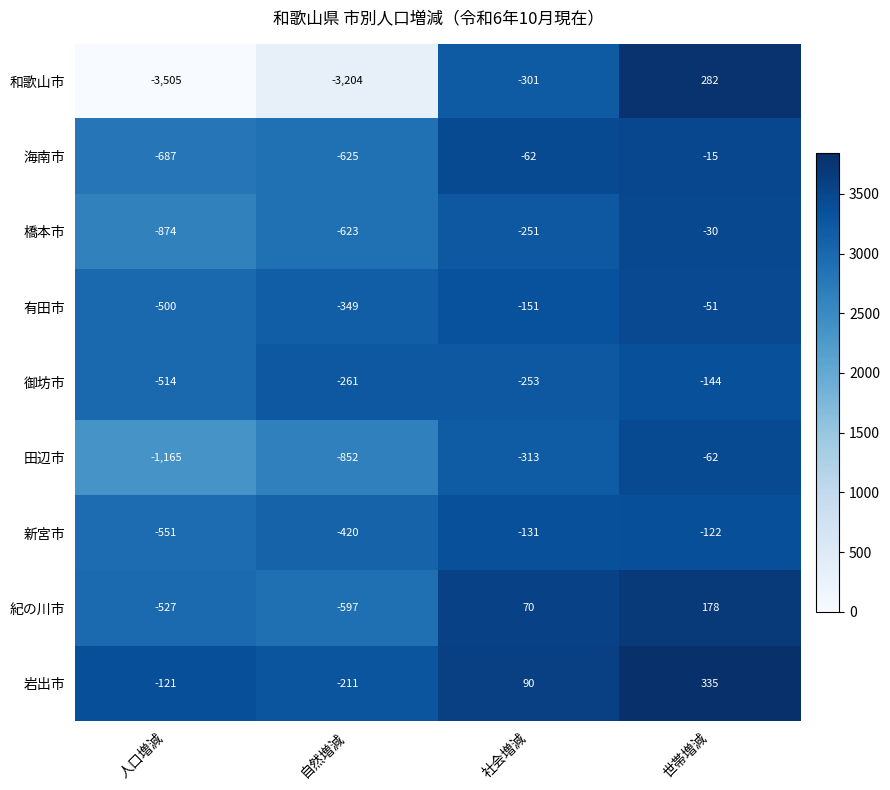

Which series has the largest range (max minus min)?

和歌山市